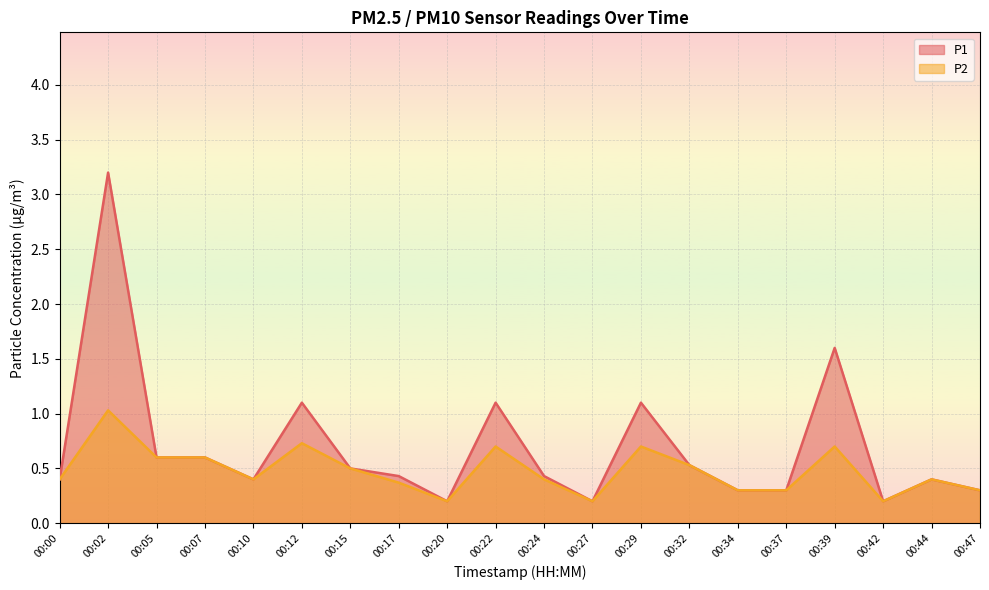

True or false: P2 and P1 cross at least once.

False